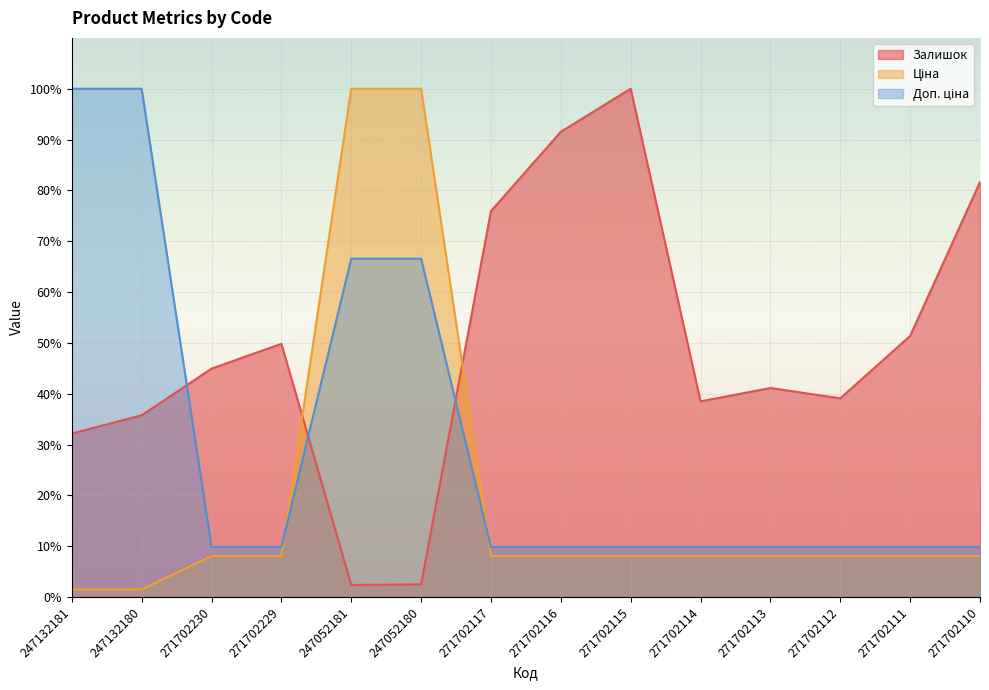

What is the lowest value of the Доп. ціна series?

9.8